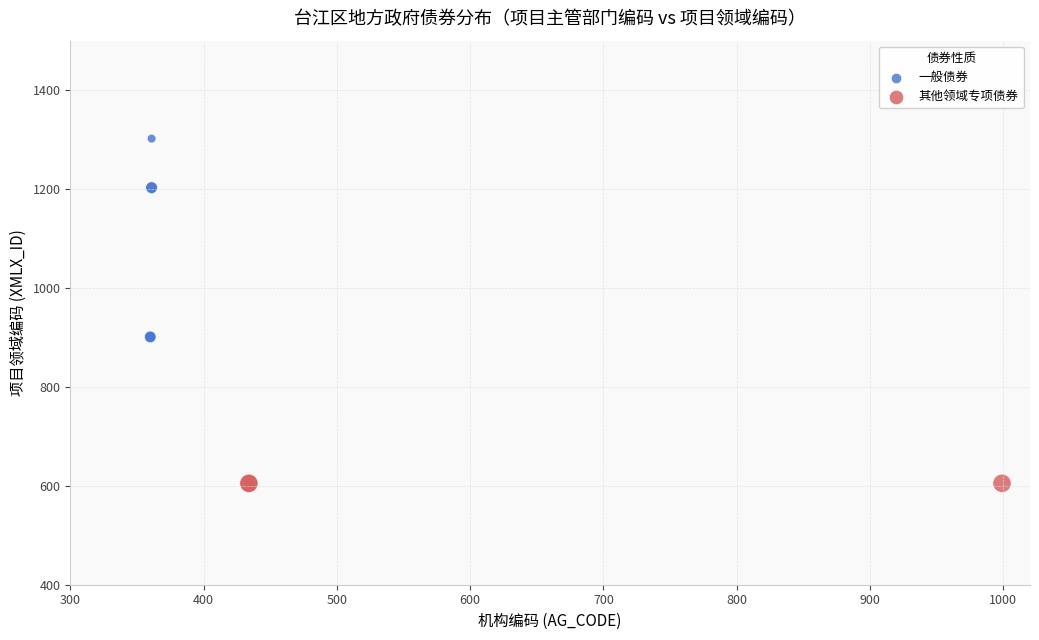

Which series reaches the minimum Y coordinate?

其他领域专项债券